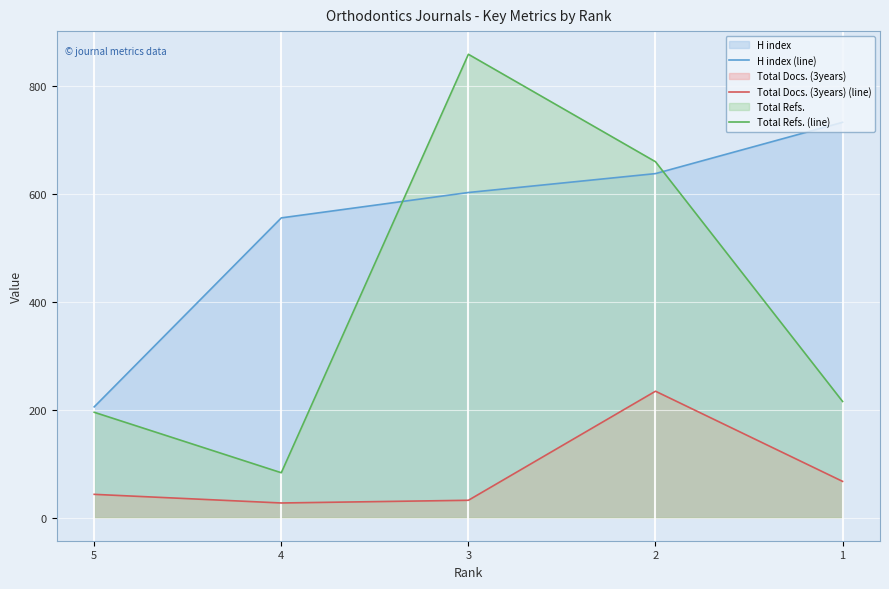

What is the difference between the maximum and minimum values in the Total Docs. (3years) (line) series?

207